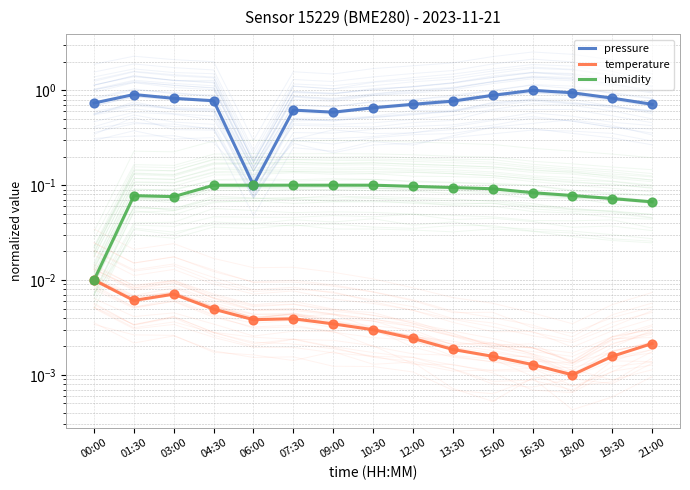

Which series contains the lowest Y value?

temperature